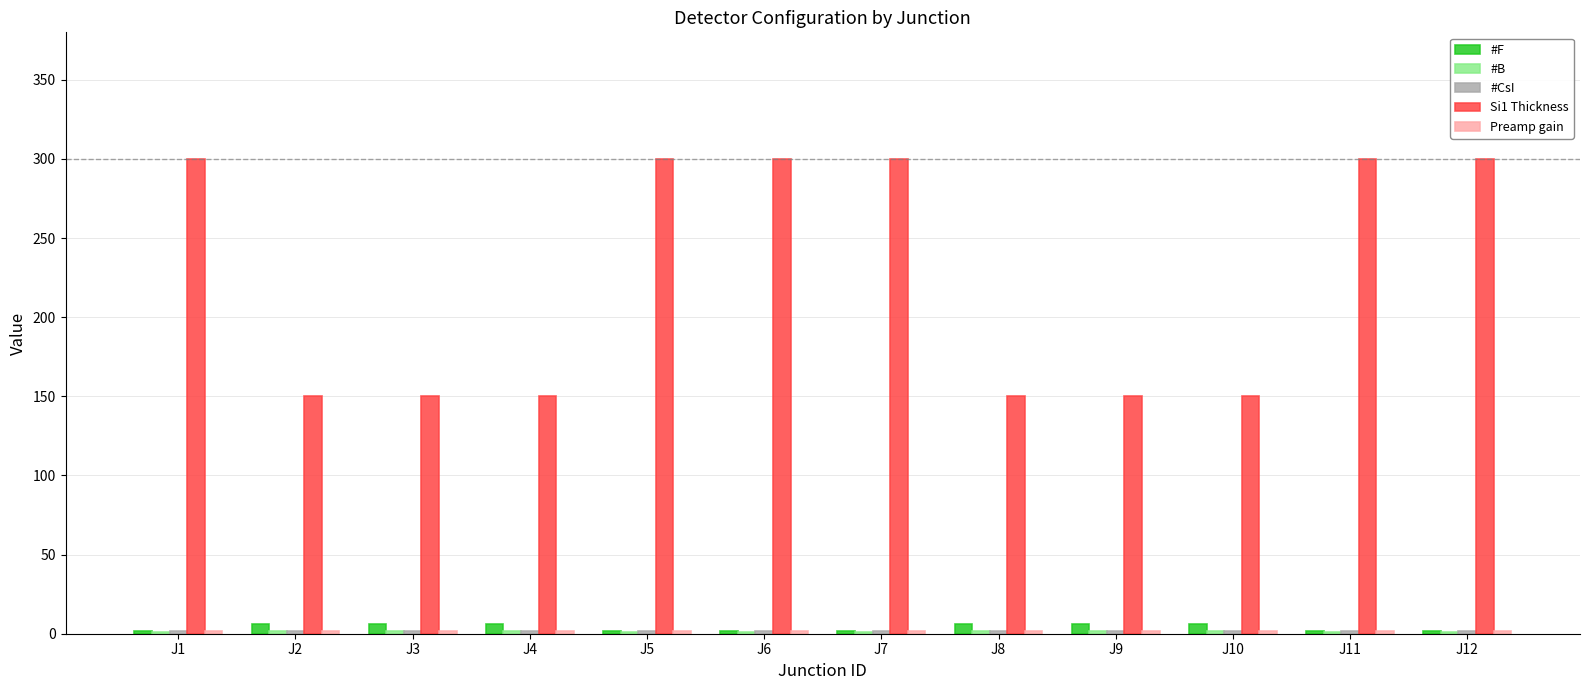

How many categories are shown in the chart?

12